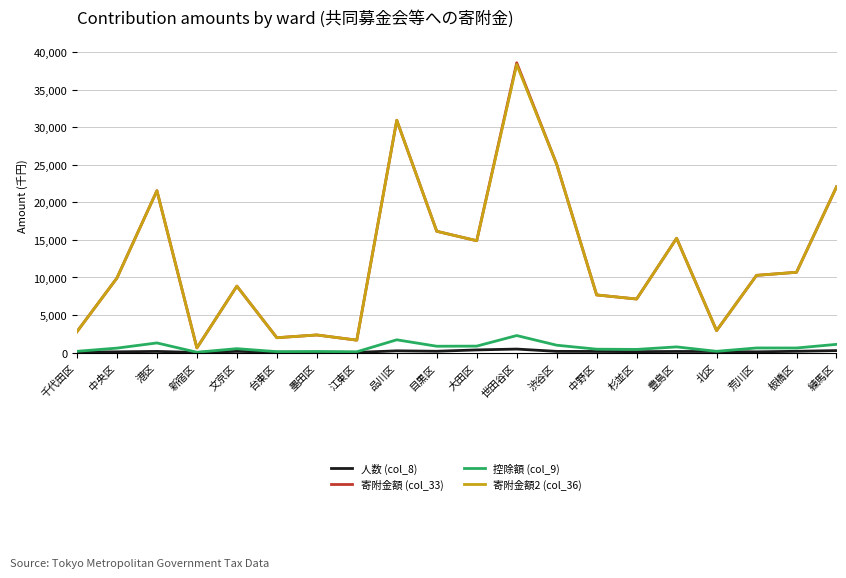

Is the value of 人数 (col_8) at 台東区 greater than the value of 寄附金額2 (col_36) at 世田谷区?

No